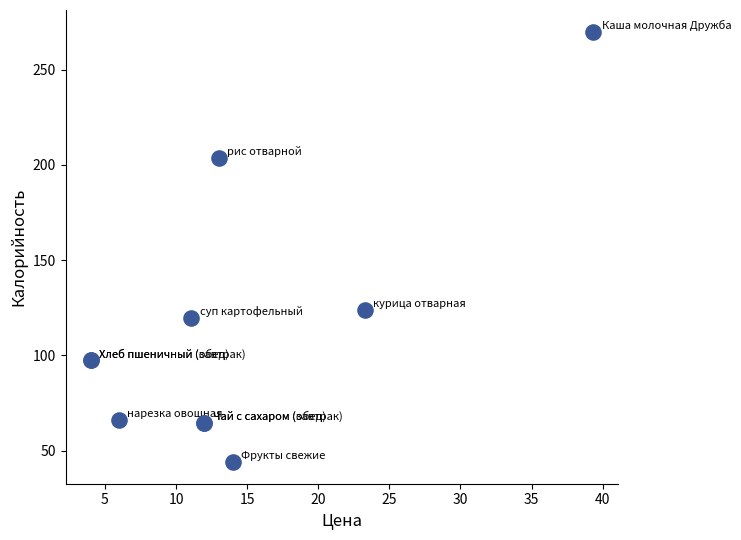

What Y value in the scatter plot is closest to 157?

123.8